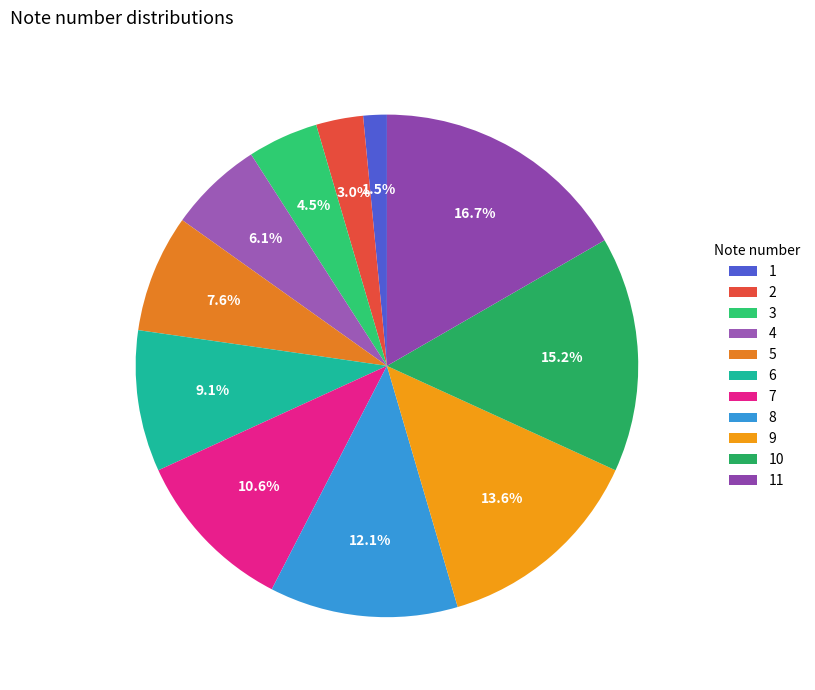

What percentage is the 5 slice, to the nearest percent?

8%